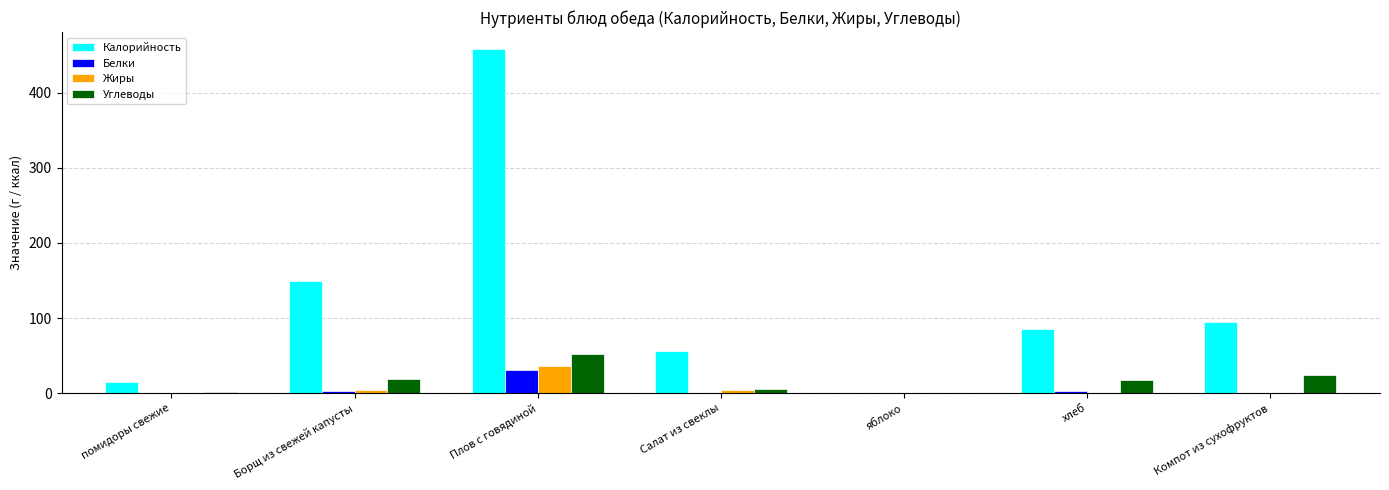

Between Плов с говядиной and яблоко, which series saw the biggest shift?

Калорийность